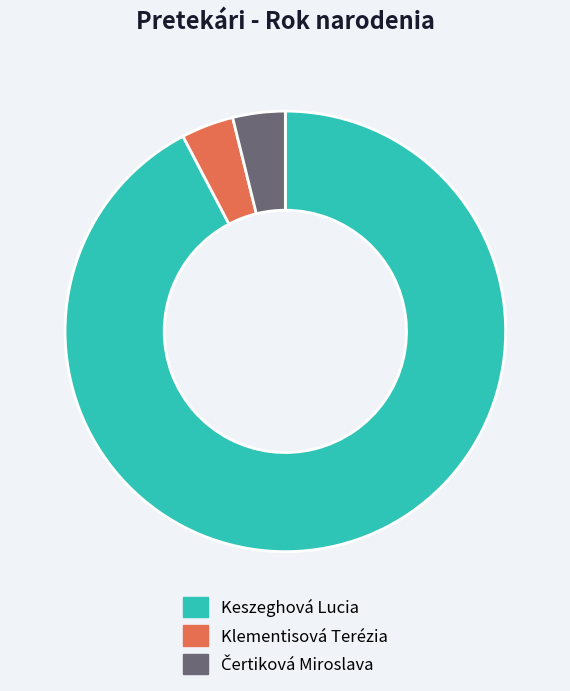

Does Keszeghová Lucia account for over 50% of the chart?

Yes